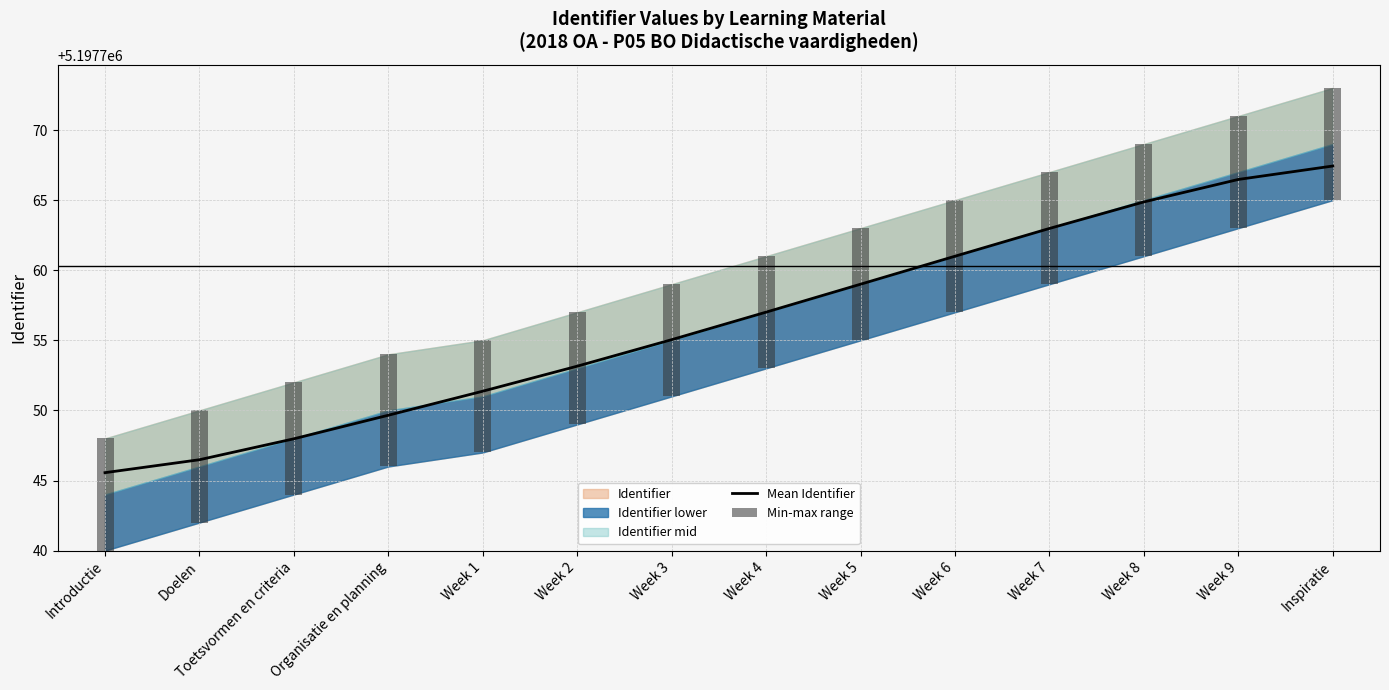

At which label does Mean Identifier first exceed 5197757?

Week 4